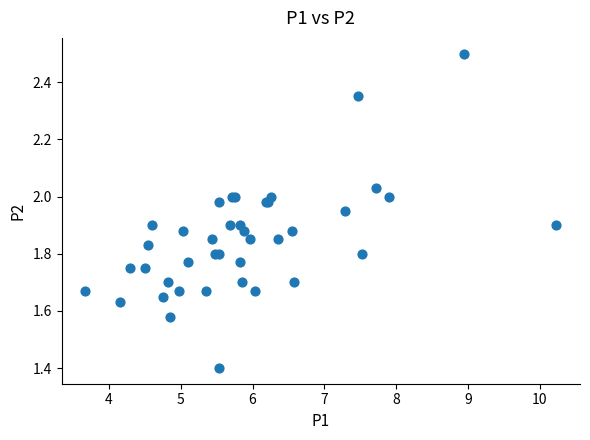

What Y value in the scatter plot is closest to 1?

1.4